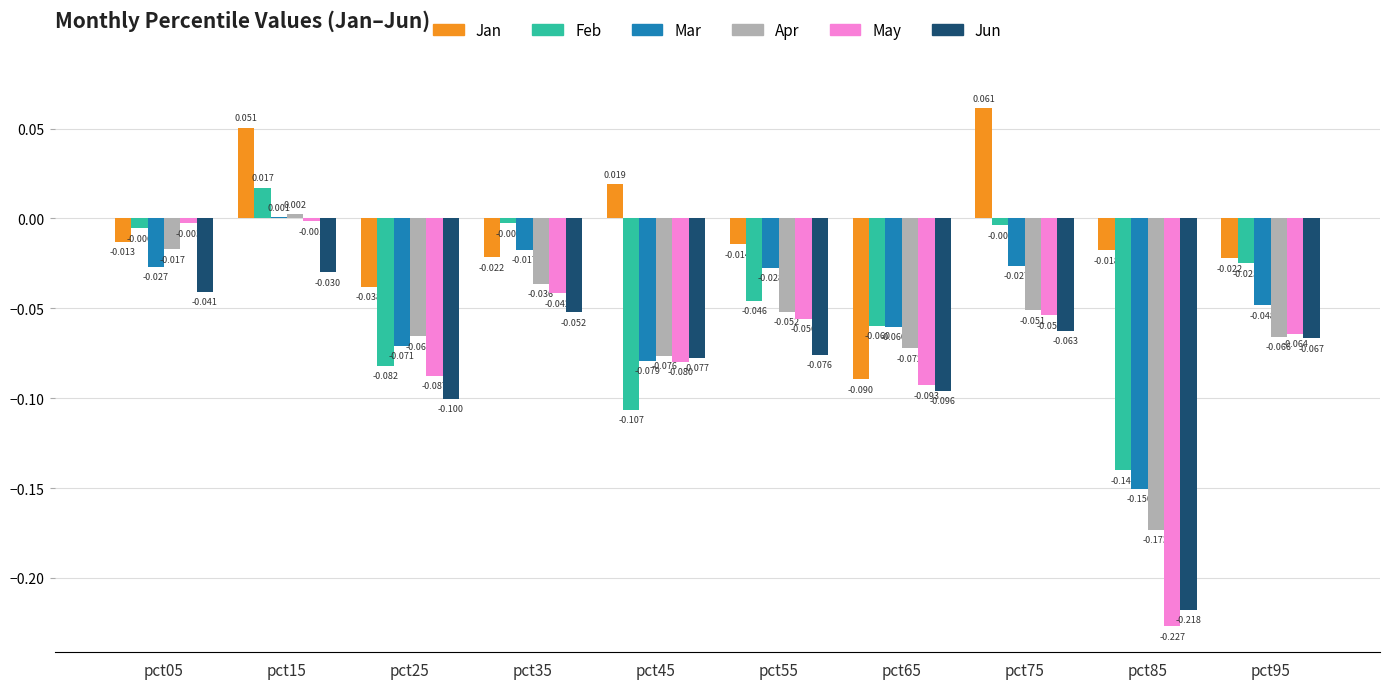

Between pct25 and pct45, which series saw the biggest shift?

Jan